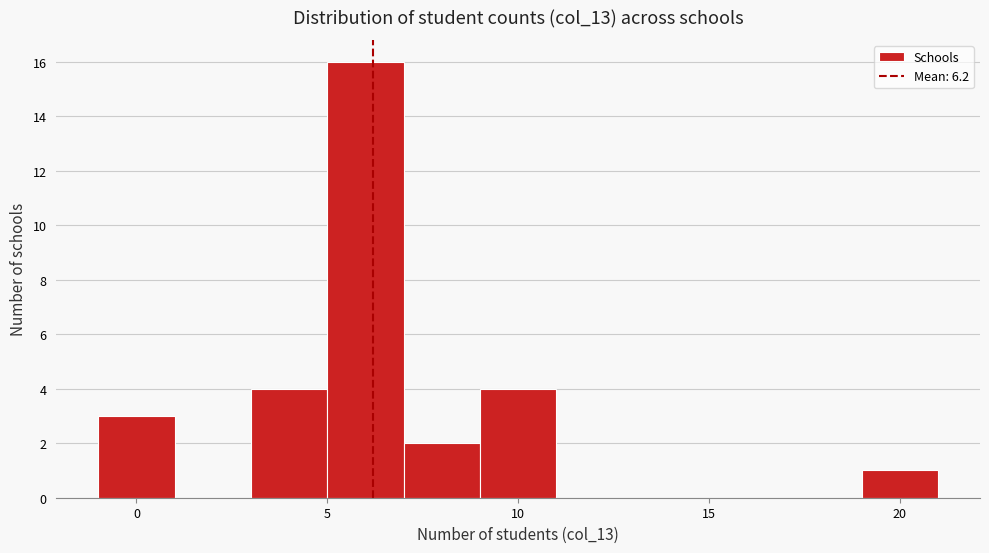

Reading left to right, list every bar in this chart as the range it spans on the x-axis followed by its height. The values are not printed on the chart, so give them approximately, as read against the axis.

-1 to 1: 3
1 to 3: 0
3 to 5: 4
5 to 7: 16
7 to 9: 2
9 to 11: 4
11 to 13: 0
13 to 15: 0
15 to 17: 0
17 to 19: 0
19 to 21: 1